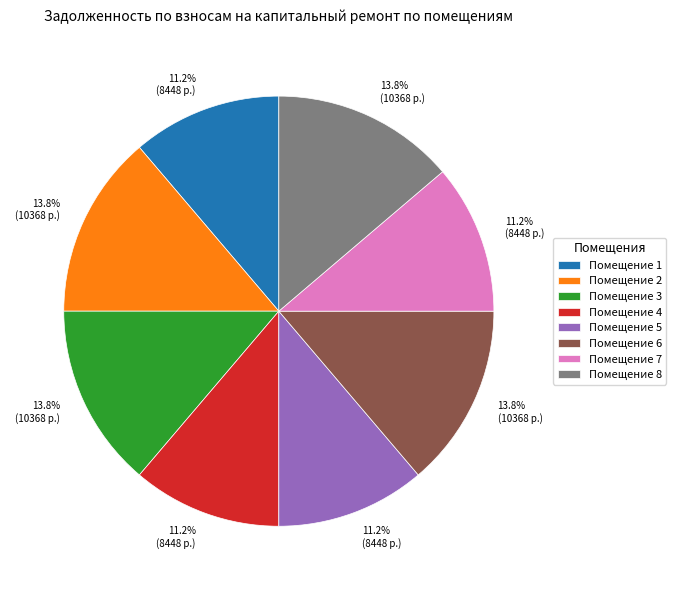

Do Помещение 1 and Помещение 2 together represent more than half of the pie?

No